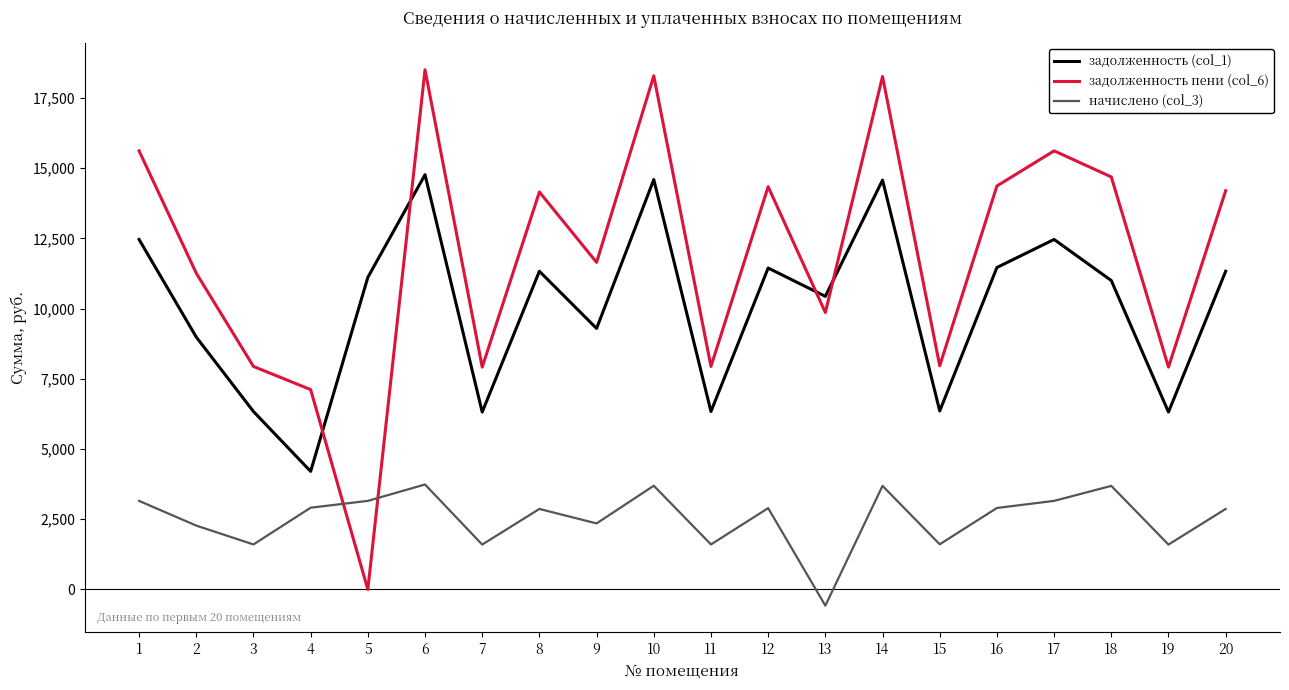

The value of начислено (col_3) at 11 is 1603.8. True or false?

True